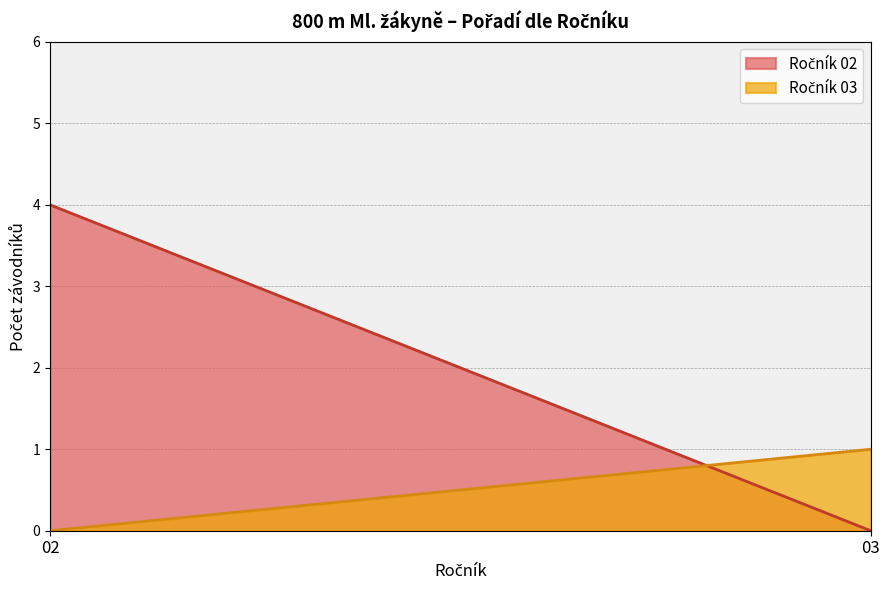

What is the difference between the highest and lowest values at 02?

4